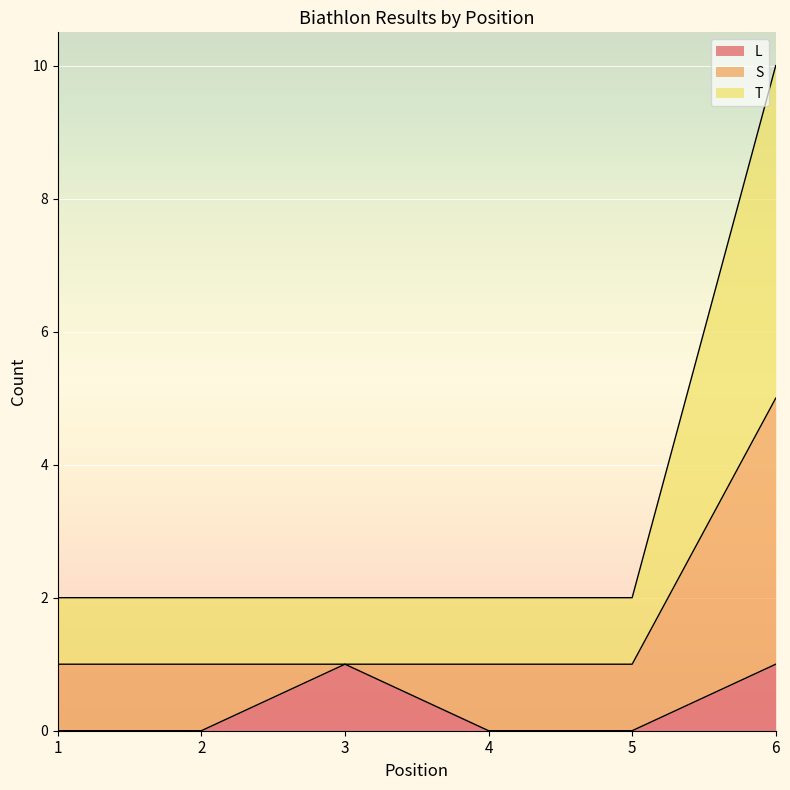

How many data points does each series have?

6